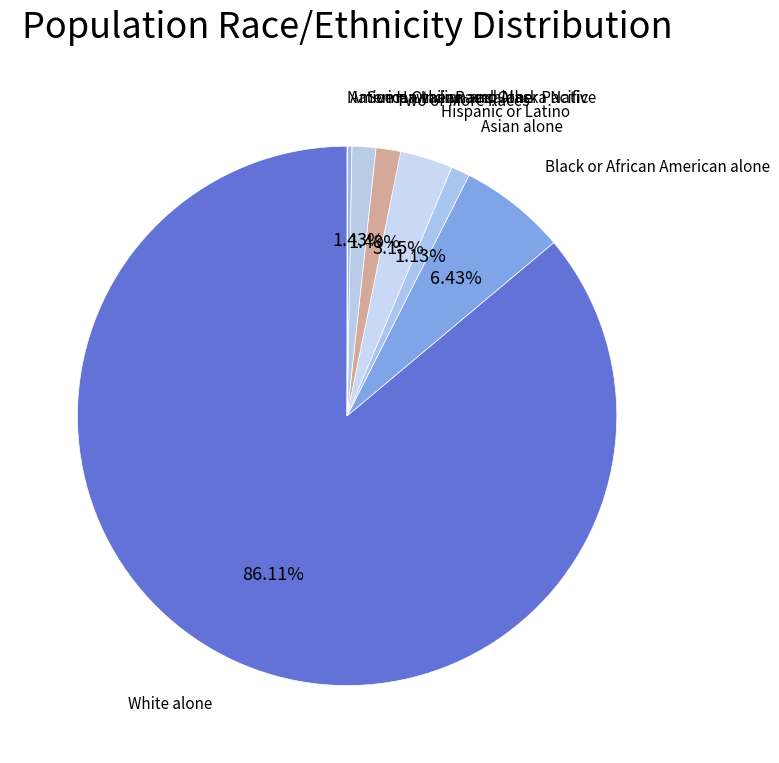

Combined, do Some Other Race alone and Two or More Races account for over 50%?

No